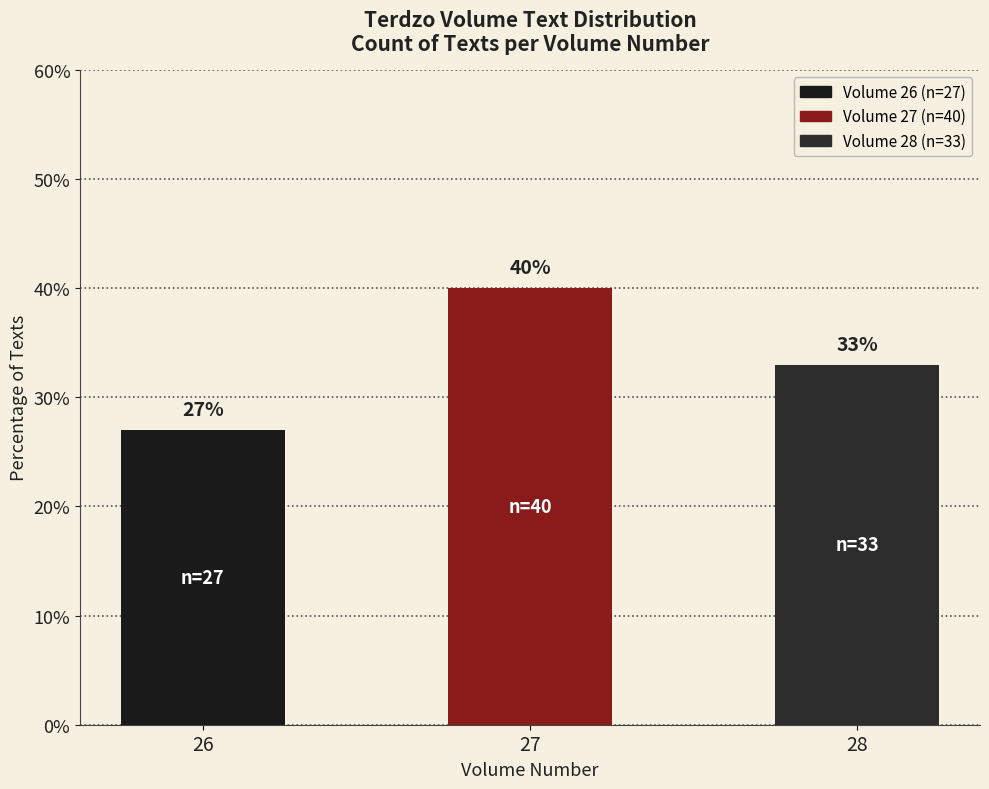

Which has a higher value, 28 or 27?

27